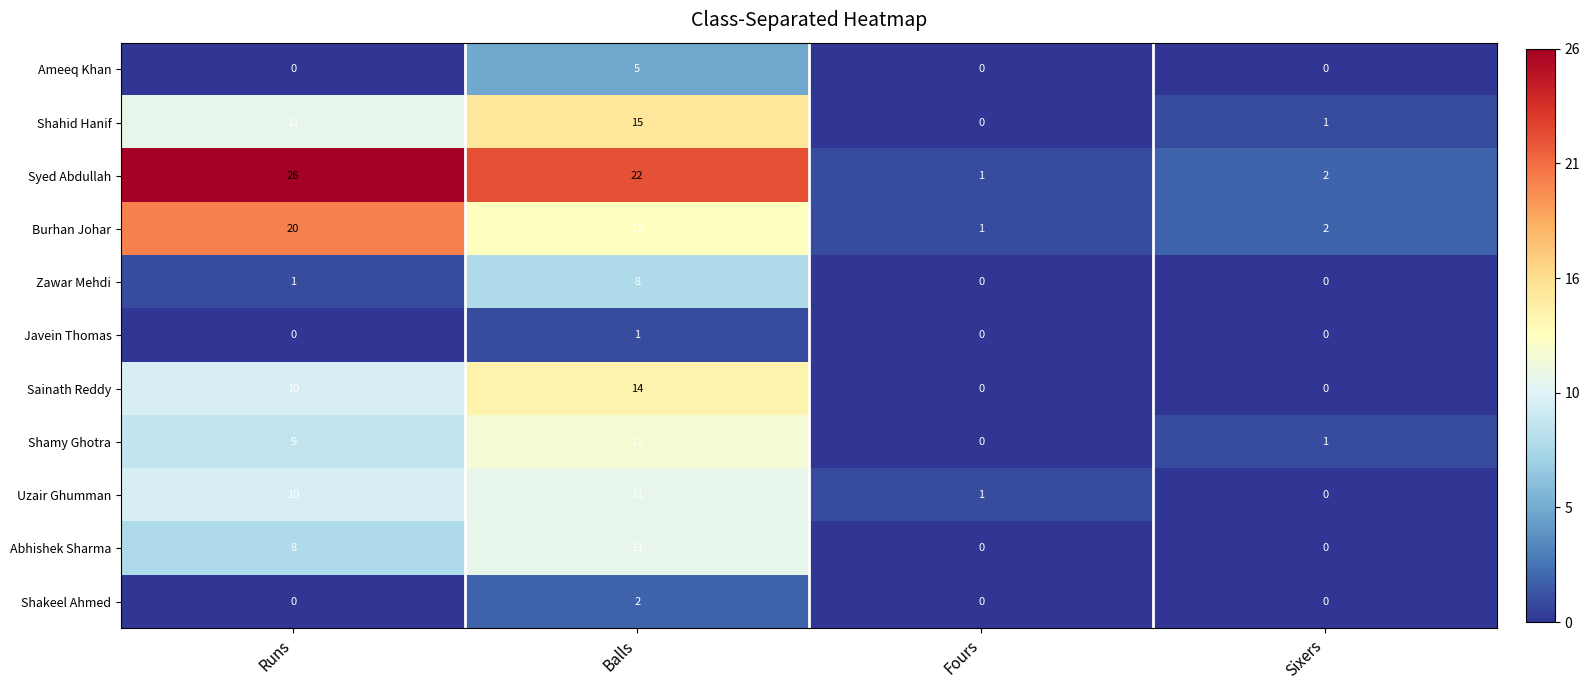

How many positive values does the Zawar Mehdi series have?

2